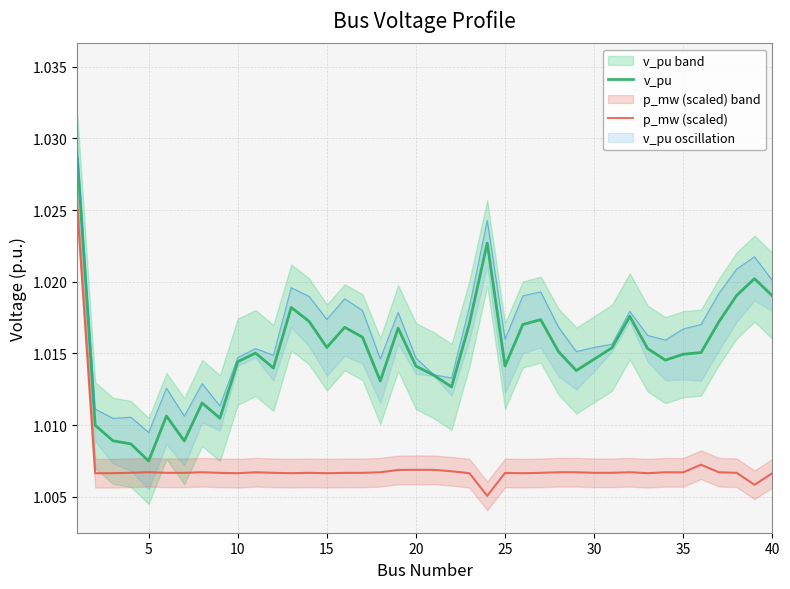

The value of p_mw (scaled) at 5 is 1.6. True or false?

False